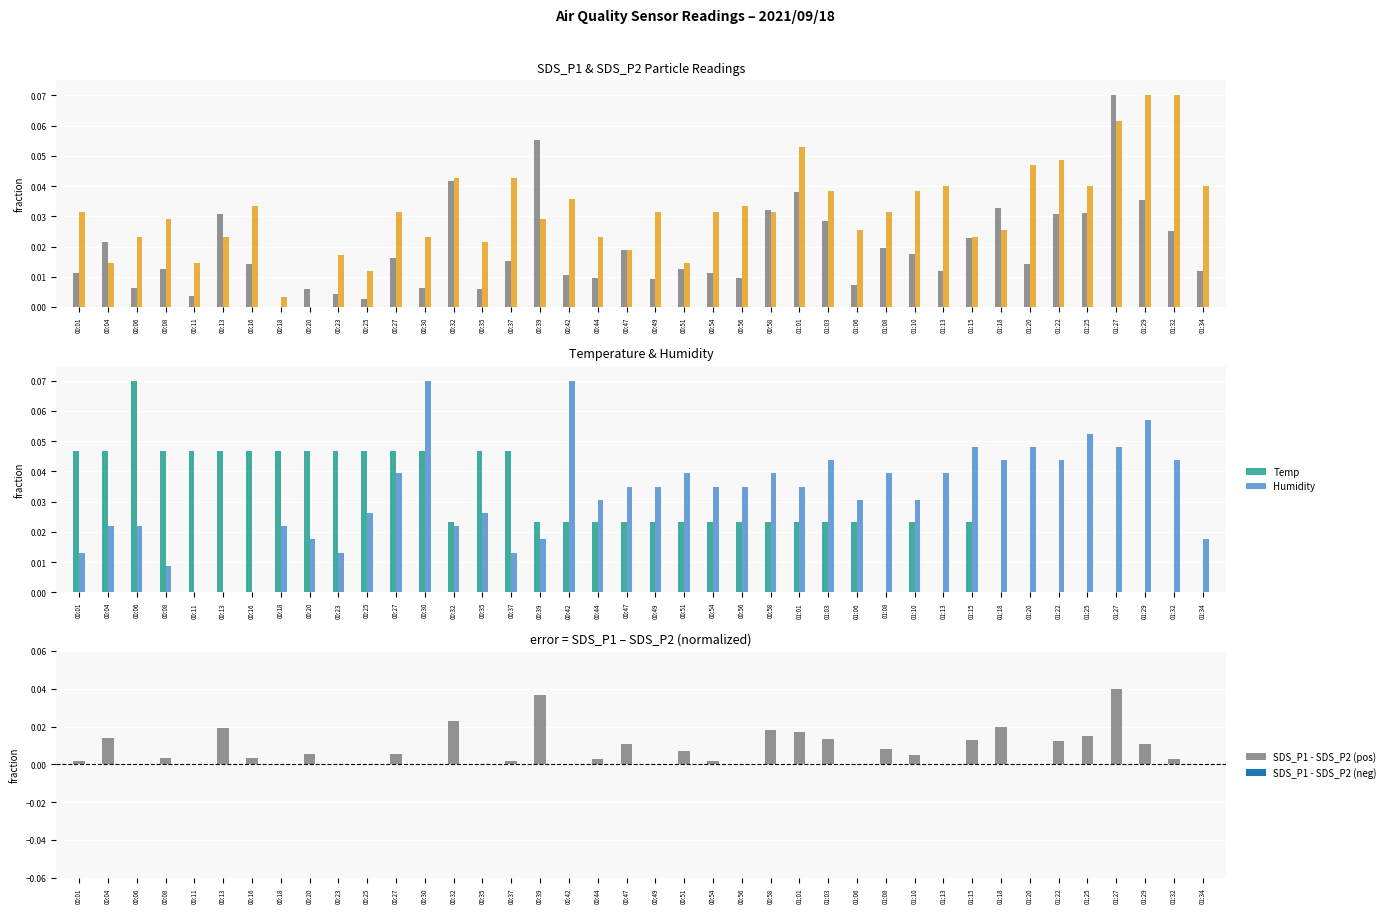

Reading left to right, transcribe all the data shown in this chart.

SDS_P1: 00:01=0.0	00:04=0.0	00:06=0.0	00:08=0.0	00:11=0.0	00:13=0.0	00:16=0.0	00:18=0.0	00:20=0.0	00:23=0.0	00:25=0.0	00:27=0.0	00:30=0.0	00:32=0.0	00:35=0.0	00:37=0.0	00:39=0.1	00:42=0.0	00:44=0.0	00:47=0.0	00:49=0.0	00:51=0.0	00:54=0.0	00:56=0.0	00:58=0.0	01:01=0.0	01:03=0.0	01:06=0.0	01:08=0.0	01:10=0.0	01:13=0.0	01:15=0.0	01:18=0.0	01:20=0.0	01:22=0.0	01:25=0.0	01:27=0.1	01:29=0.0	01:32=0.0	01:34=0.0
SDS_P2: 00:01=0.0	00:04=0.0	00:06=0.0	00:08=0.0	00:11=0.0	00:13=0.0	00:16=0.0	00:18=0.0	00:20=0.0	00:23=0.0	00:25=0.0	00:27=0.0	00:30=0.0	00:32=0.0	00:35=0.0	00:37=0.0	00:39=0.0	00:42=0.0	00:44=0.0	00:47=0.0	00:49=0.0	00:51=0.0	00:54=0.0	00:56=0.0	00:58=0.0	01:01=0.1	01:03=0.0	01:06=0.0	01:08=0.0	01:10=0.0	01:13=0.0	01:15=0.0	01:18=0.0	01:20=0.0	01:22=0.0	01:25=0.0	01:27=0.1	01:29=0.1	01:32=0.1	01:34=0.0
Temp: 00:01=0.0	00:04=0.0	00:06=0.1	00:08=0.0	00:11=0.0	00:13=0.0	00:16=0.0	00:18=0.0	00:20=0.0	00:23=0.0	00:25=0.0	00:27=0.0	00:30=0.0	00:32=0.0	00:35=0.0	00:37=0.0	00:39=0.0	00:42=0.0	00:44=0.0	00:47=0.0	00:49=0.0	00:51=0.0	00:54=0.0	00:56=0.0	00:58=0.0	01:01=0.0	01:03=0.0	01:06=0.0	01:08=0.0	01:10=0.0	01:13=0.0	01:15=0.0	01:18=0.0	01:20=0.0	01:22=0.0	01:25=0.0	01:27=0.0	01:29=0.0	01:32=0.0	01:34=0.0
Humidity: 00:01=0.0	00:04=0.0	00:06=0.0	00:08=0.0	00:11=0.0	00:13=0.0	00:16=0.0	00:18=0.0	00:20=0.0	00:23=0.0	00:25=0.0	00:27=0.0	00:30=0.1	00:32=0.0	00:35=0.0	00:37=0.0	00:39=0.0	00:42=0.1	00:44=0.0	00:47=0.0	00:49=0.0	00:51=0.0	00:54=0.0	00:56=0.0	00:58=0.0	01:01=0.0	01:03=0.0	01:06=0.0	01:08=0.0	01:10=0.0	01:13=0.0	01:15=0.0	01:18=0.0	01:20=0.0	01:22=0.0	01:25=0.1	01:27=0.0	01:29=0.1	01:32=0.0	01:34=0.0
SDS_P1 - SDS_P2 (pos): 00:01=0.0	00:04=0.0	00:06=0.0	00:08=0.0	00:11=0.0	00:13=0.0	00:16=0.0	00:18=0.0	00:20=0.0	00:23=0.0	00:25=0.0	00:27=0.0	00:30=0.0	00:32=0.0	00:35=0.0	00:37=0.0	00:39=0.0	00:42=0.0	00:44=0.0	00:47=0.0	00:49=0.0	00:51=0.0	00:54=0.0	00:56=0.0	00:58=0.0	01:01=0.0	01:03=0.0	01:06=0.0	01:08=0.0	01:10=0.0	01:13=0.0	01:15=0.0	01:18=0.0	01:20=0.0	01:22=0.0	01:25=0.0	01:27=0.0	01:29=0.0	01:32=0.0	01:34=0.0